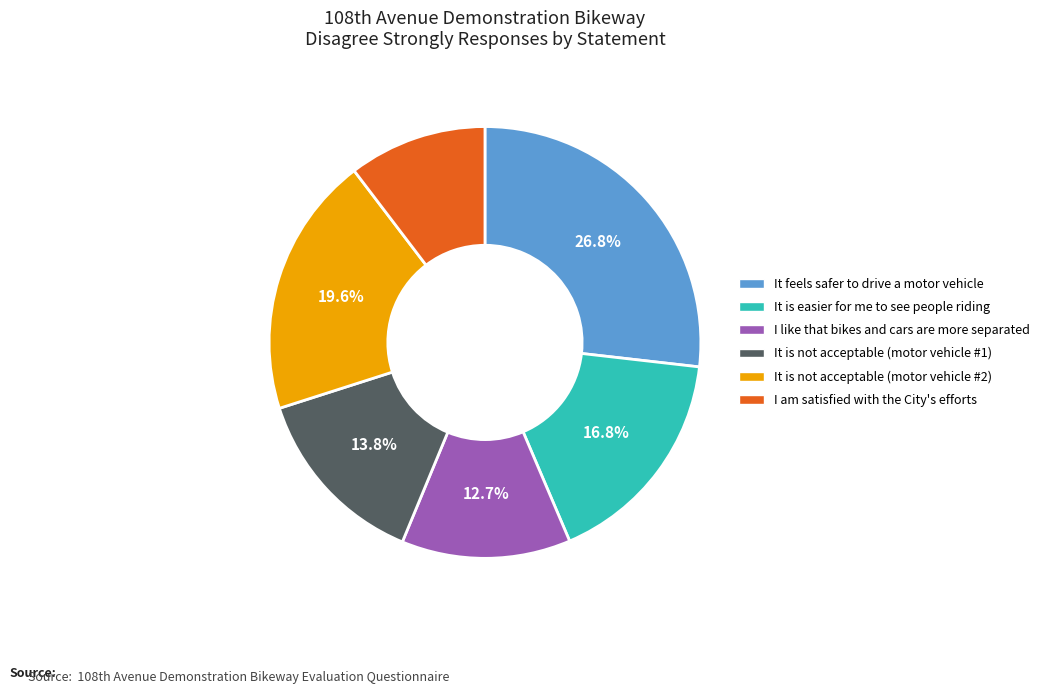

Is there any slice that represents more than half of the pie?

No